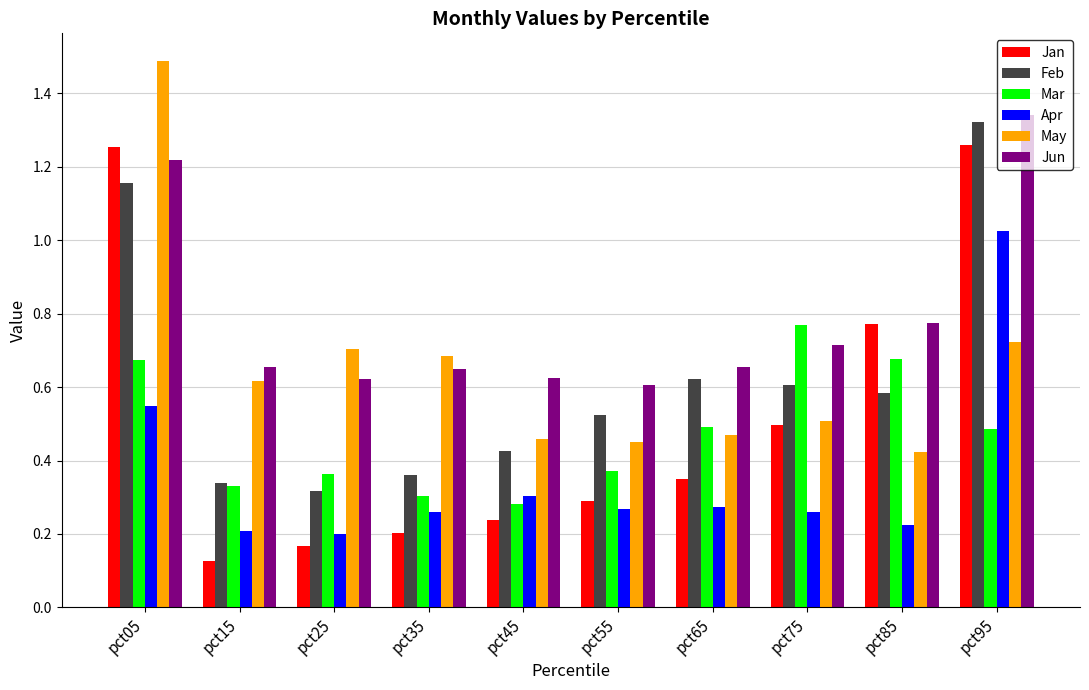

What are all the series names shown in the legend?

Jan, Feb, Mar, Apr, May, Jun